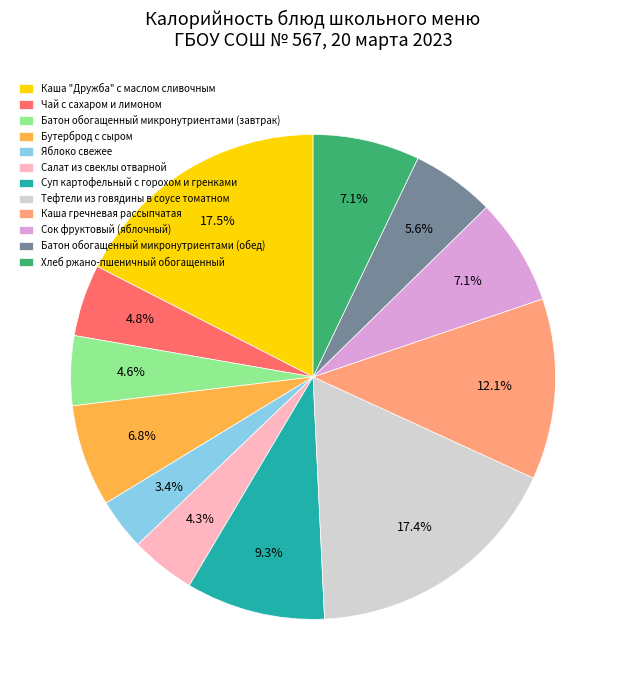

How much of the chart is everything except Хлеб ржано-пшеничный обогащенный?

92.9%